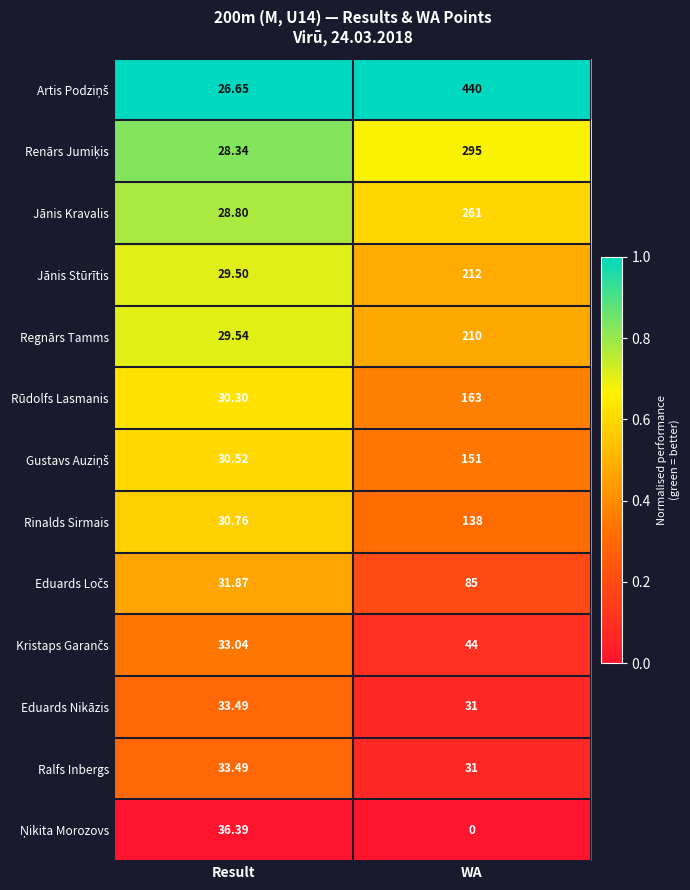

What is the total value across all series at WA?

2061.0